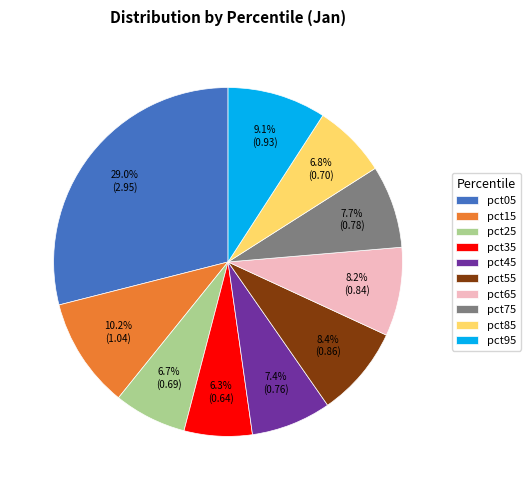

Count the number of slices in the pie.

10